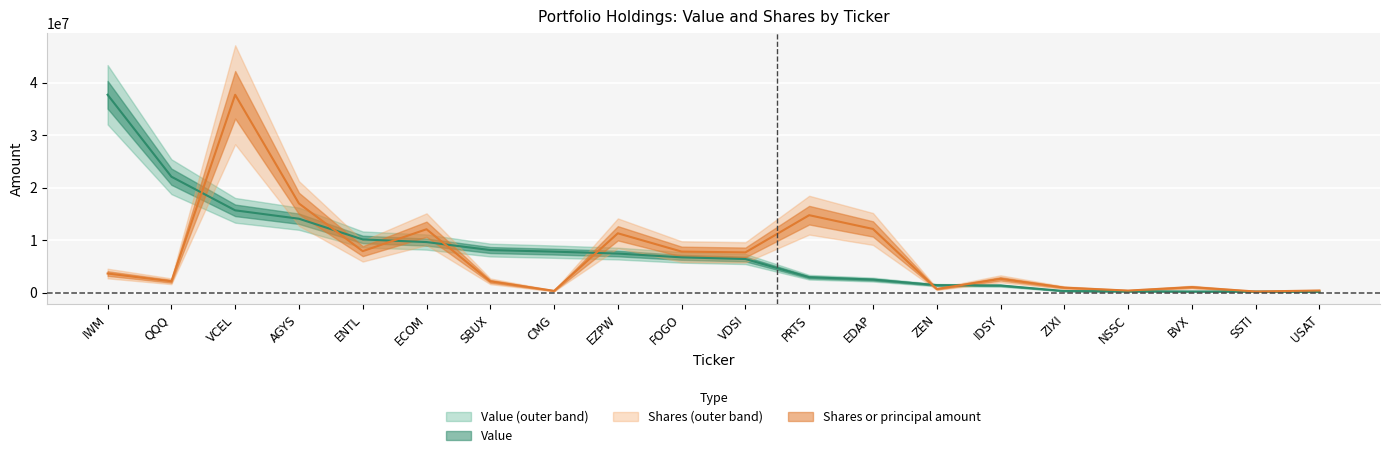

True or false: Value has more than 1 points higher than both neighbors.

False